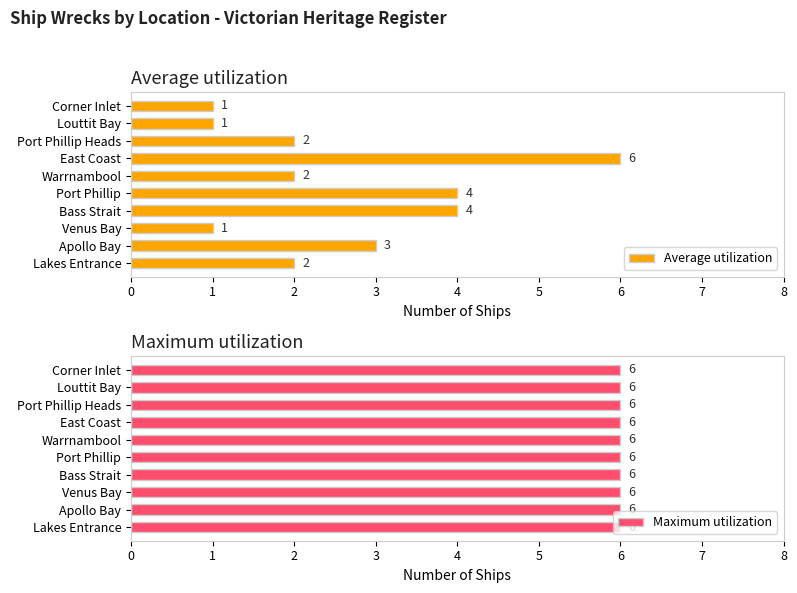

What is the greatest value displayed?

6.0